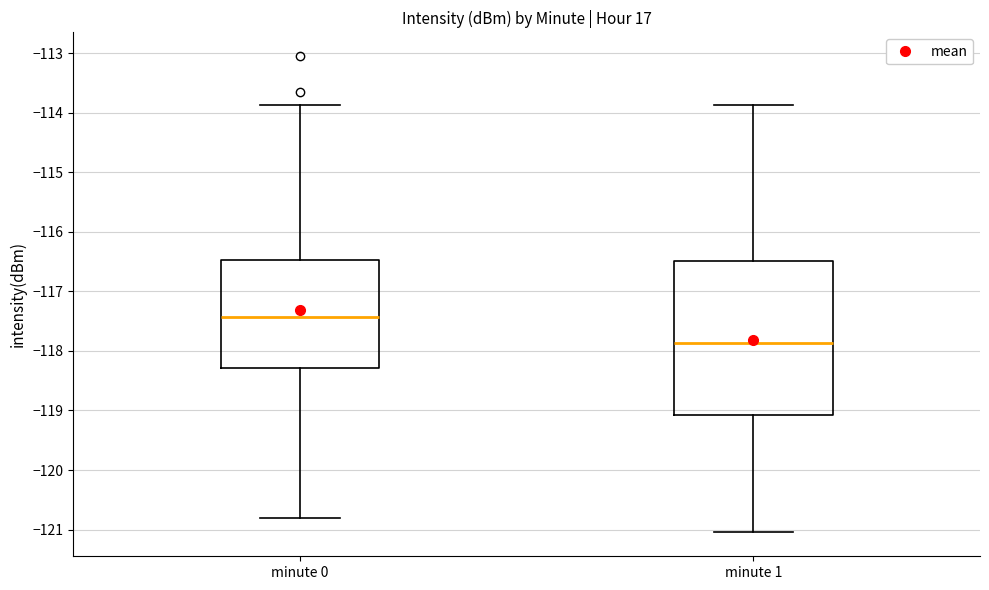

Which box has the lowest median line?

minute 1